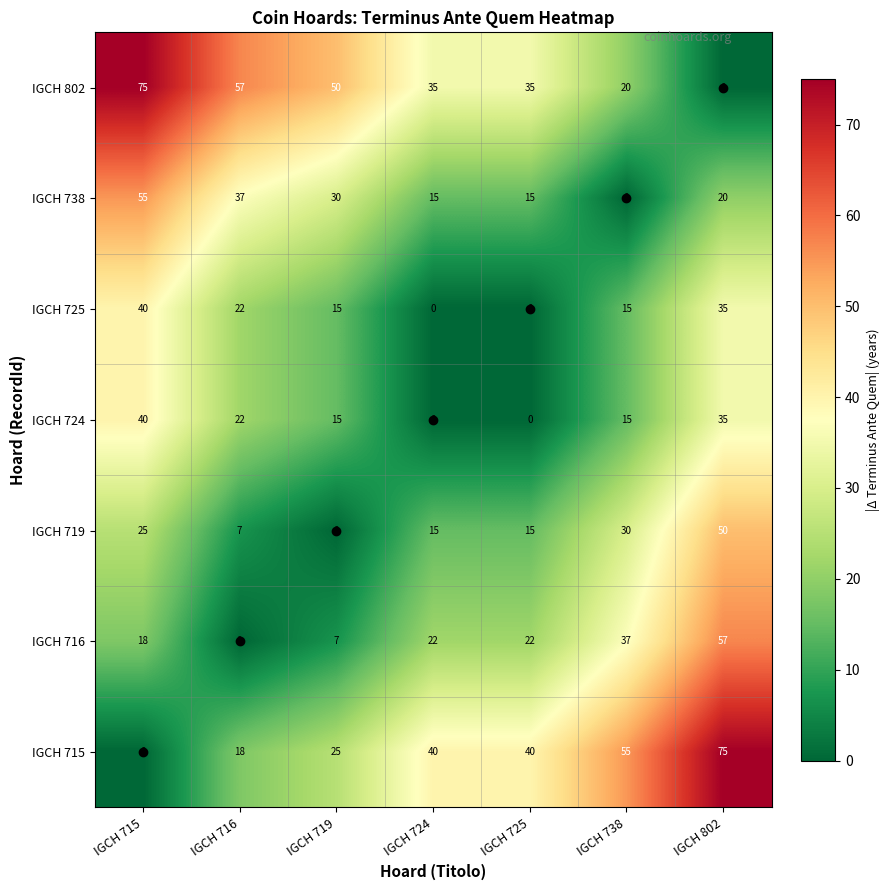

How many data points in IGCH 738 are less than 20?

3